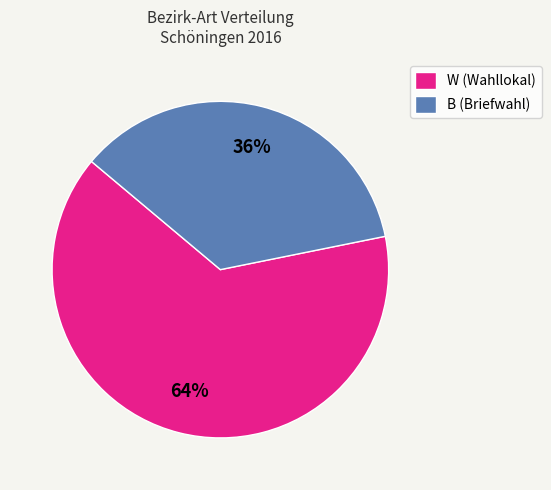

Is it true that B is 36% of the pie?

True